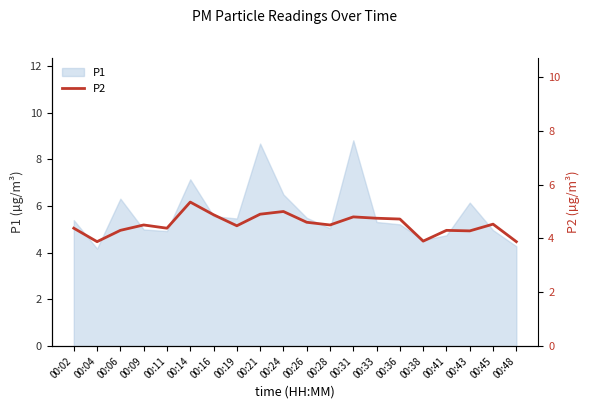

Does the chart display data point markers on the line(s)?

No